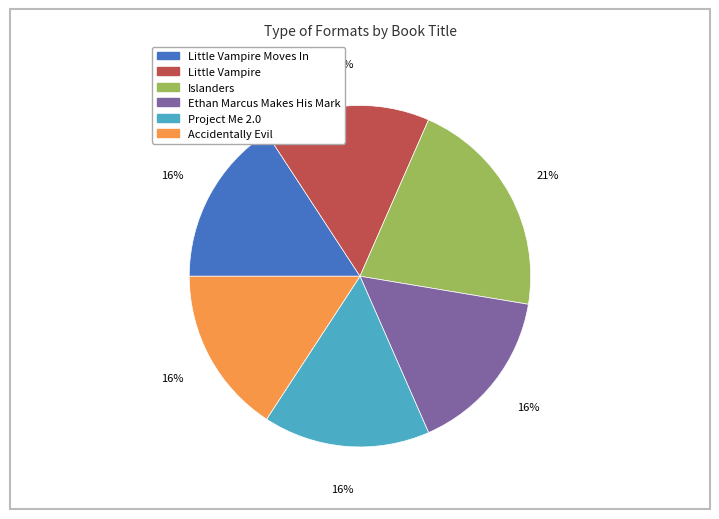

Is there a majority slice in this chart?

No